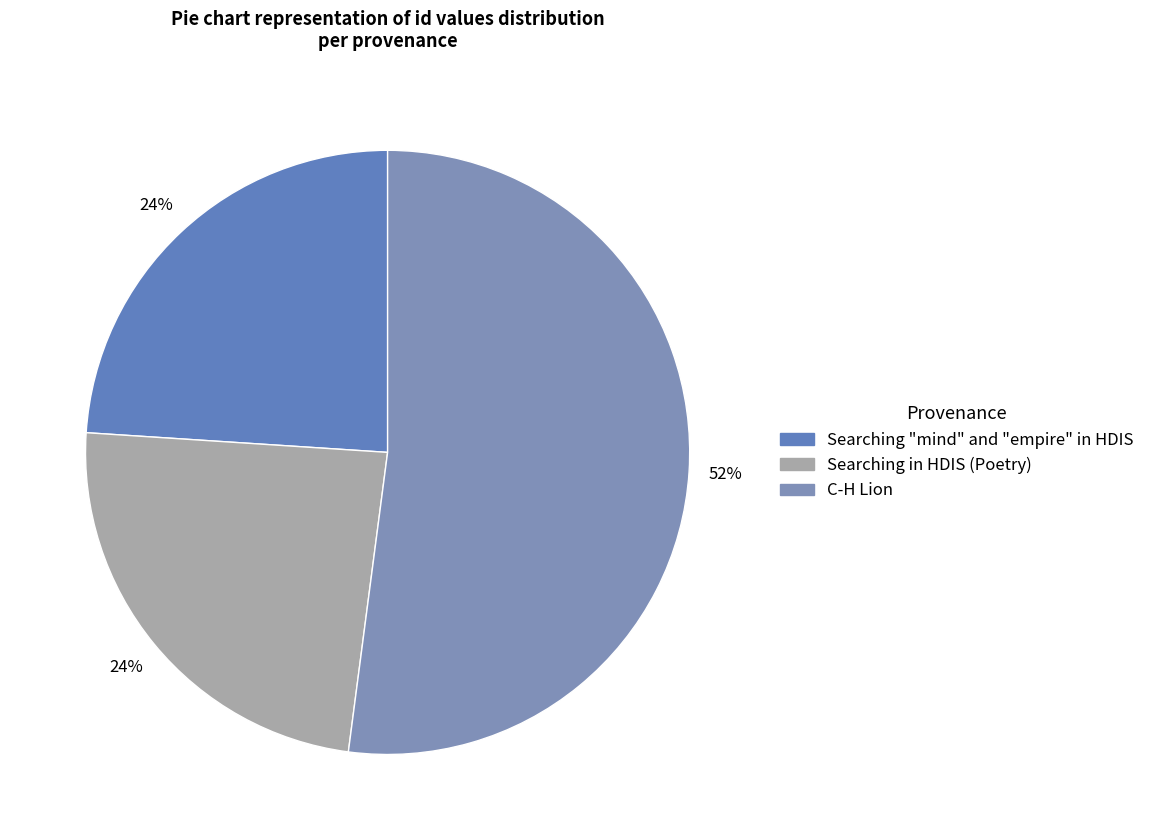

How many segments does this pie chart have?

3